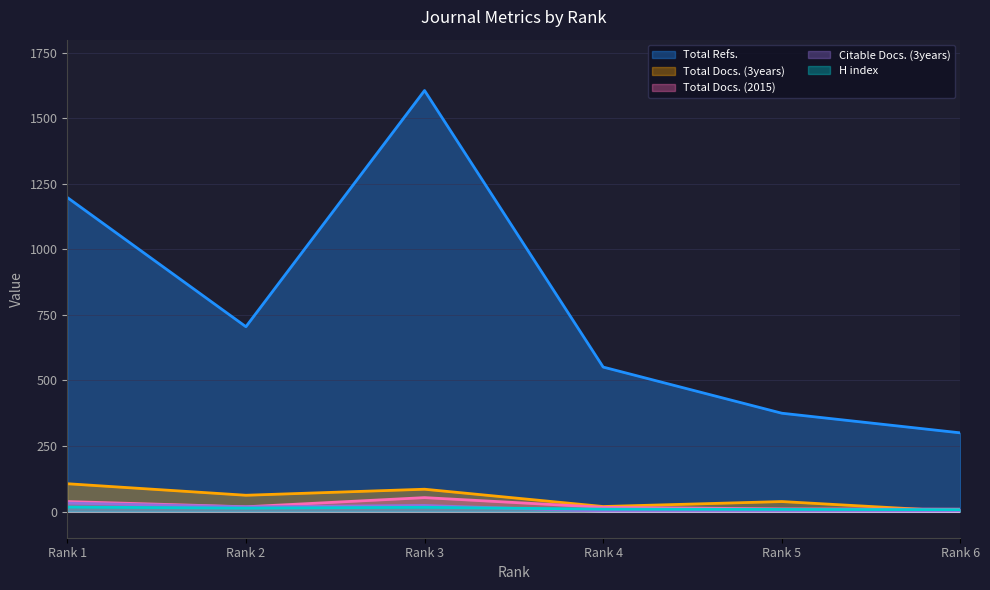

What is the difference between the second highest and second lowest values in the H index series?

8